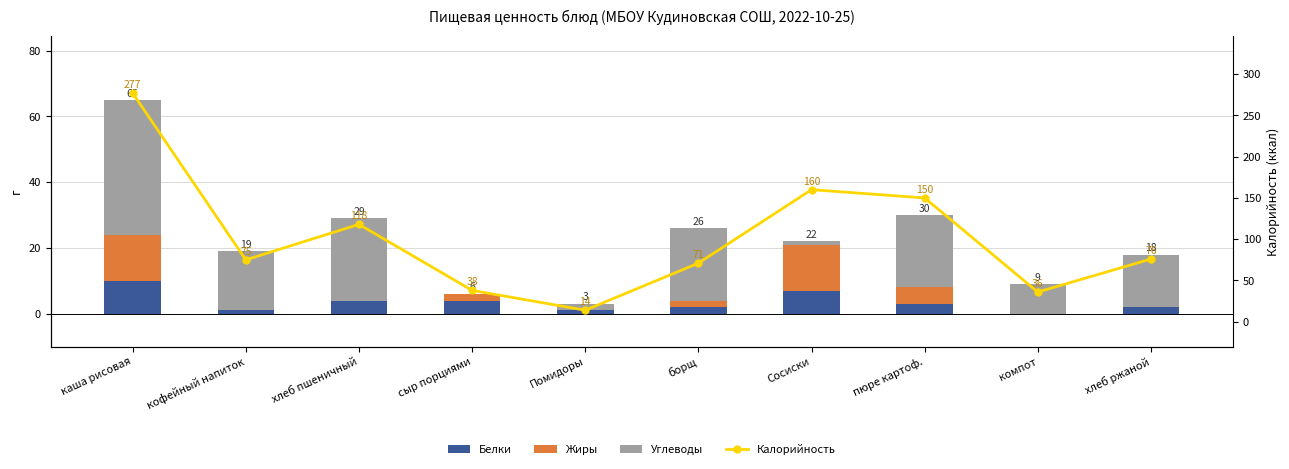

How many distinct data groups are displayed?

4